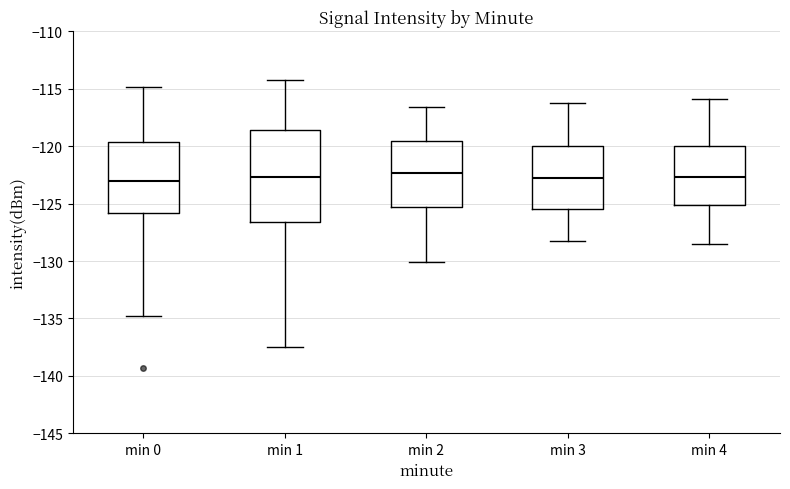

Reading left to right, read every box against the y-axis: the position of its median line, the range the box covers, and the ends of its whiskers. The values are not printed on the chart, so give them approximately, as read against the axis.

min 0: median -123.0, box -126.0 to -119.5, whiskers -134.5 to -115.0
min 1: median -122.5, box -126.5 to -118.5, whiskers -137.5 to -114.0
min 2: median -122.5, box -125.5 to -119.5, whiskers -130.0 to -116.5
min 3: median -122.5, box -125.5 to -120.0, whiskers -128.0 to -116.0
min 4: median -122.5, box -125.0 to -120.0, whiskers -128.5 to -116.0